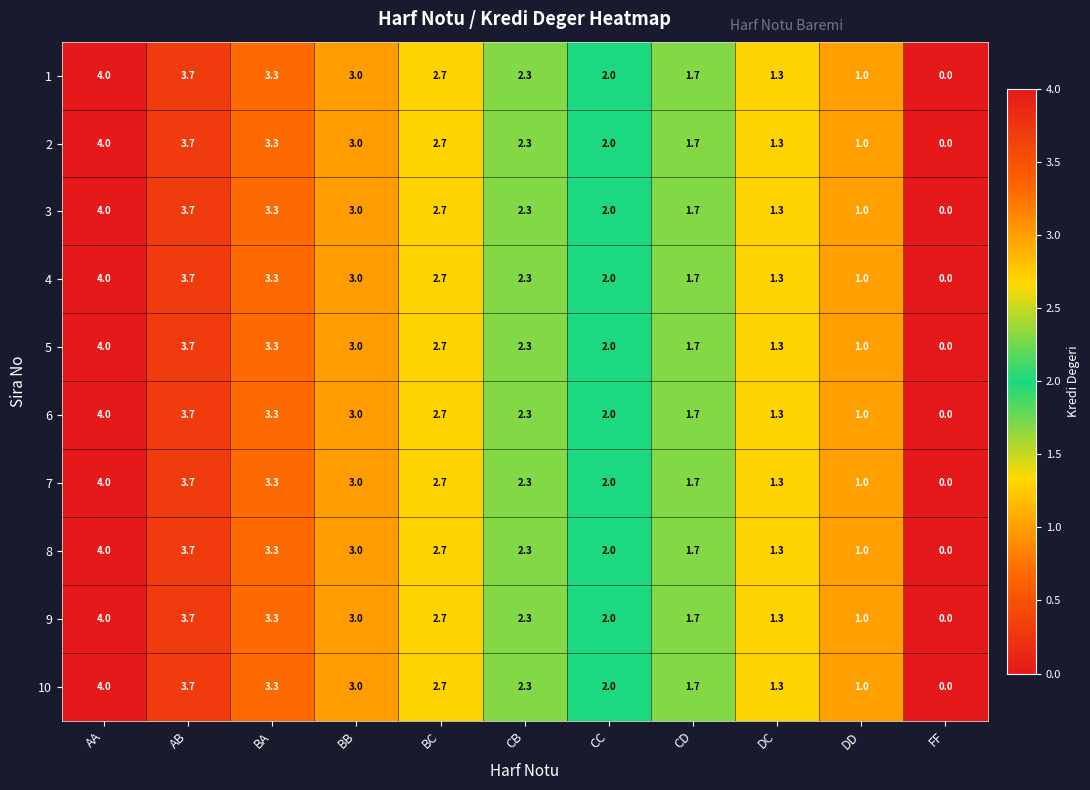

The 8 series shows 1.2 at AA. True or false?

False